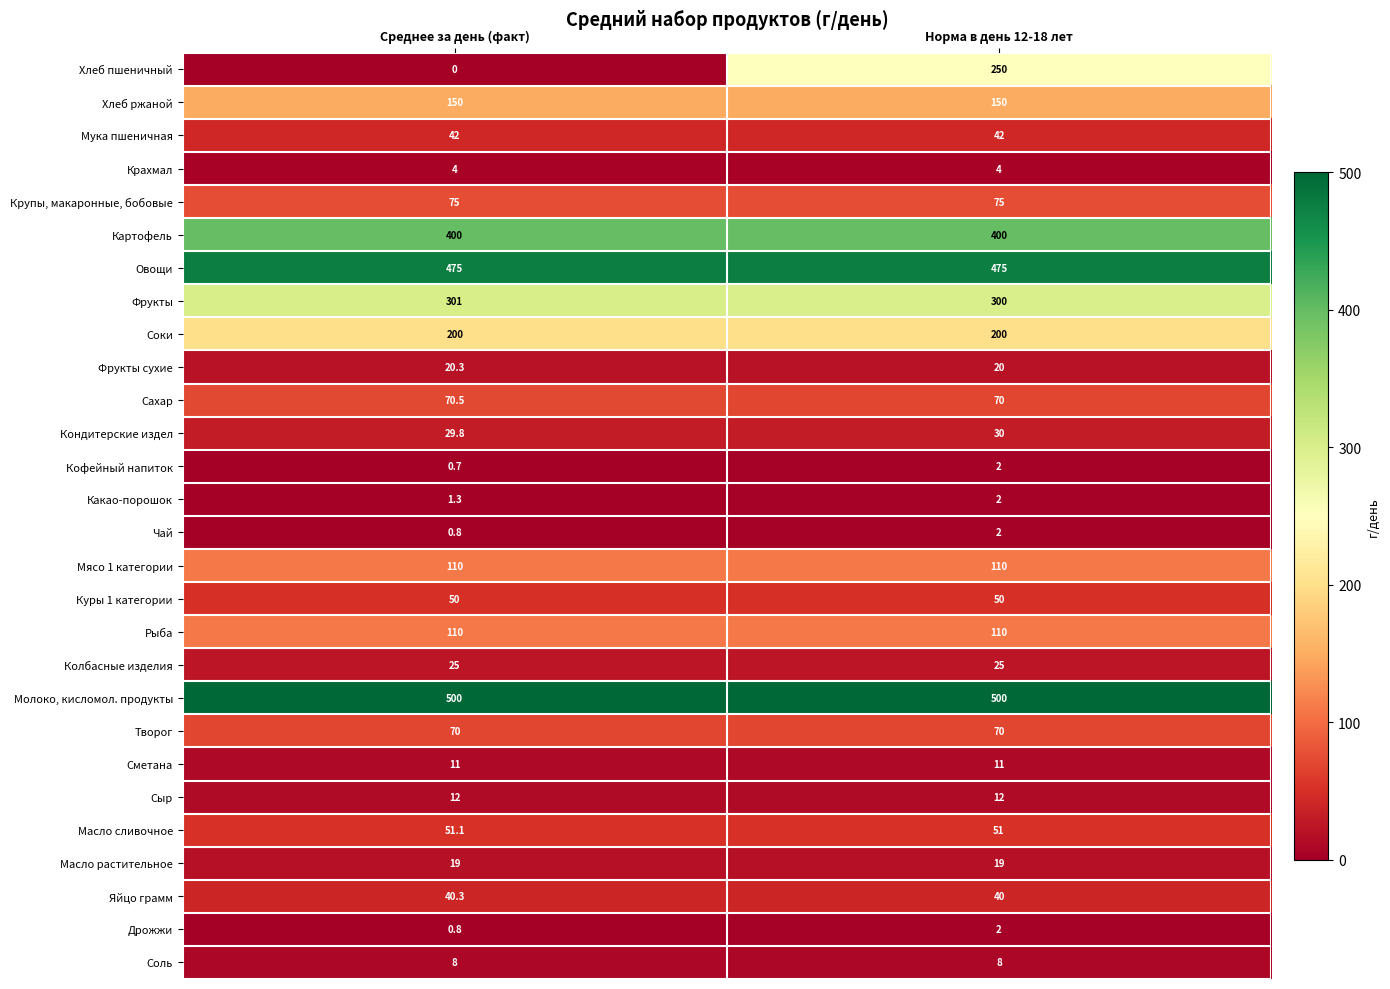

At which category is the sum across all series the highest?

Норма в день 12-18 лет